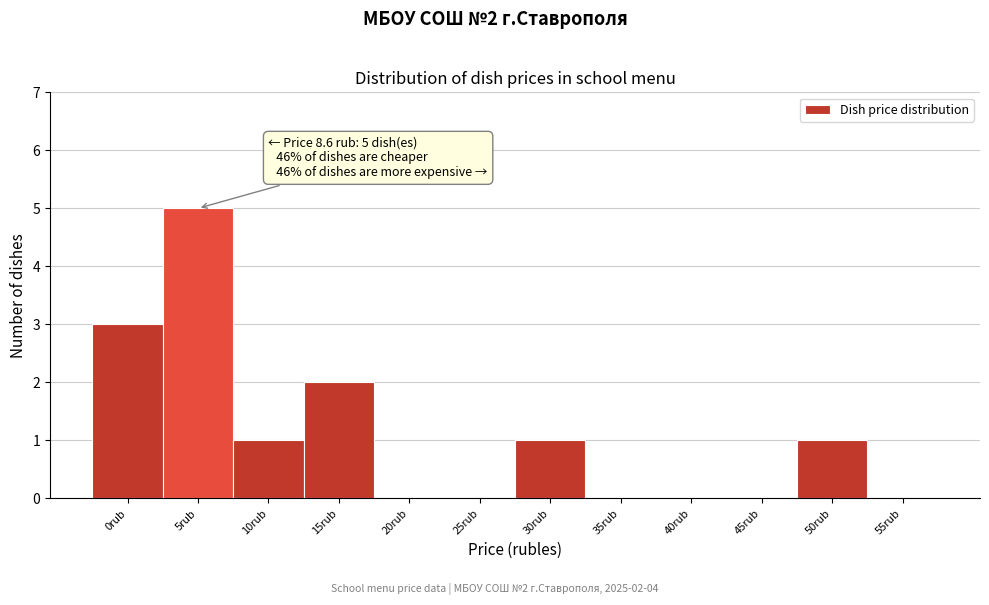

Reading right to left, transcribe all the data shown in this chart.

55rub=0	50rub=1	45rub=0	40rub=0	35rub=0	30rub=1	25rub=0	20rub=0	15rub=2	10rub=1	5rub=5	0rub=3